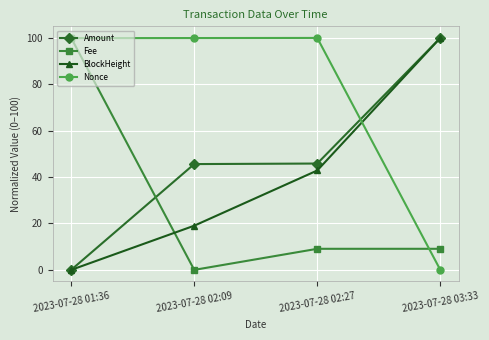

What is the highest value of the Amount series?

100.0